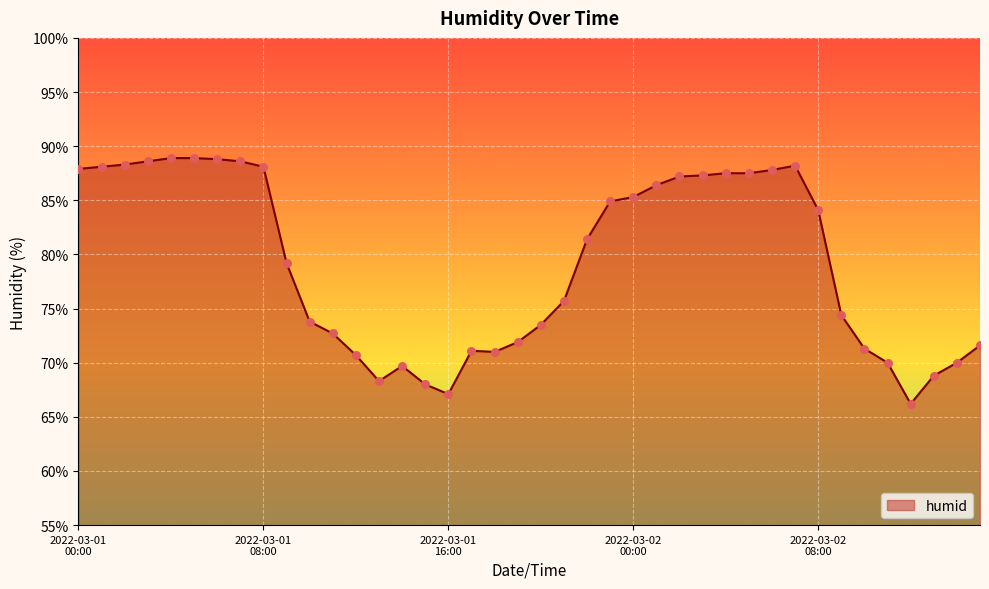

What is the greatest value displayed?

88.9